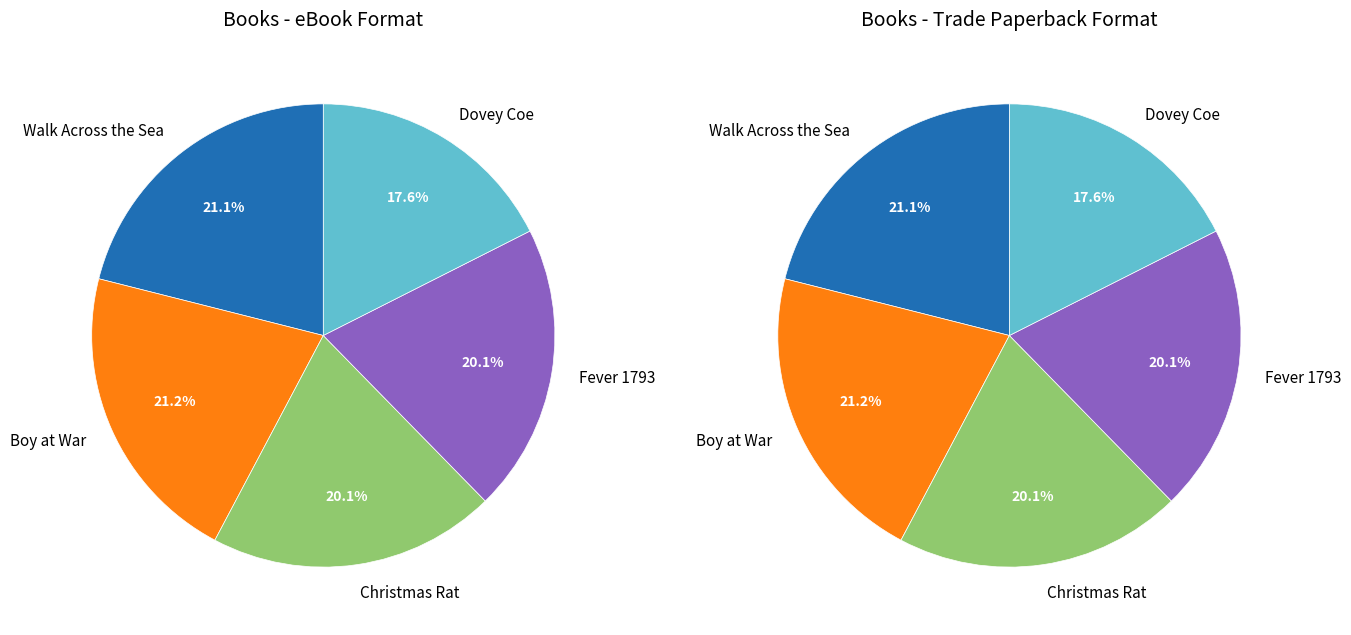

Count the number of slices in the pie.

5